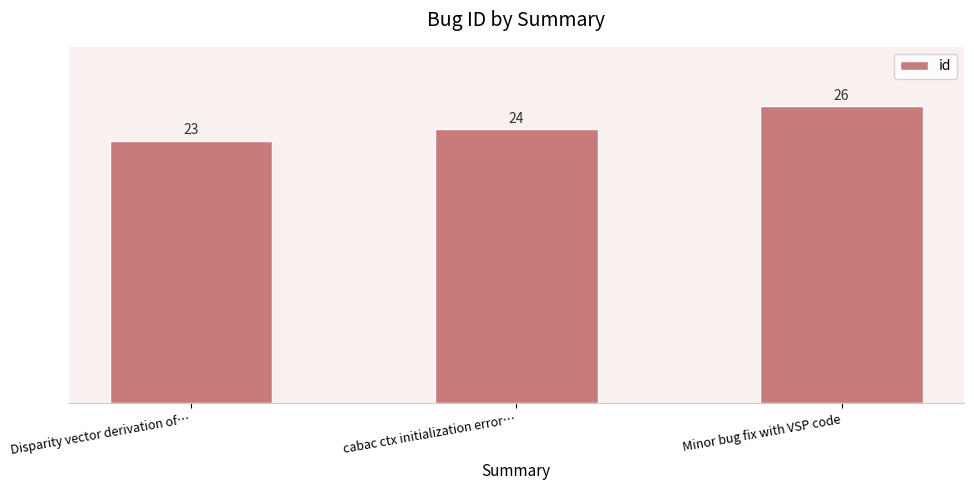

What is the average value?

24